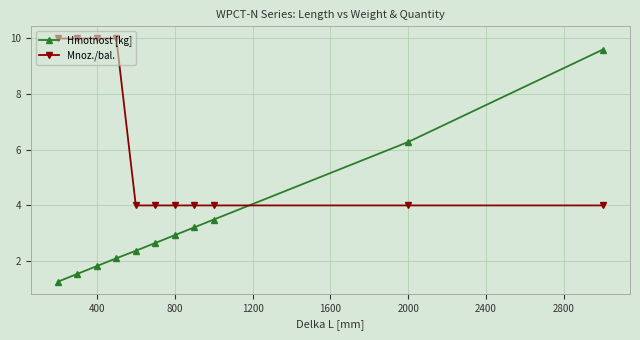

Which series has the largest total across all categories?

Mnoz./bal.